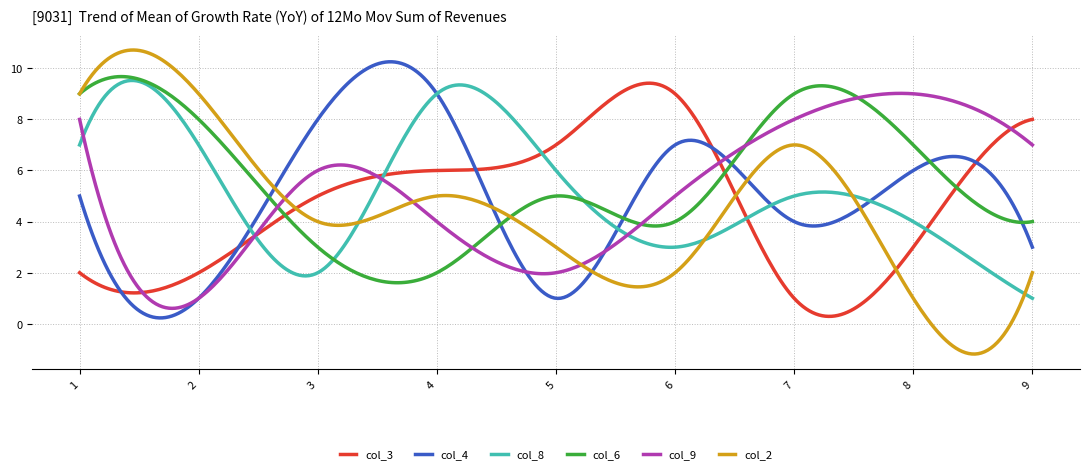

Which series has the largest range (max minus min)?

col_2